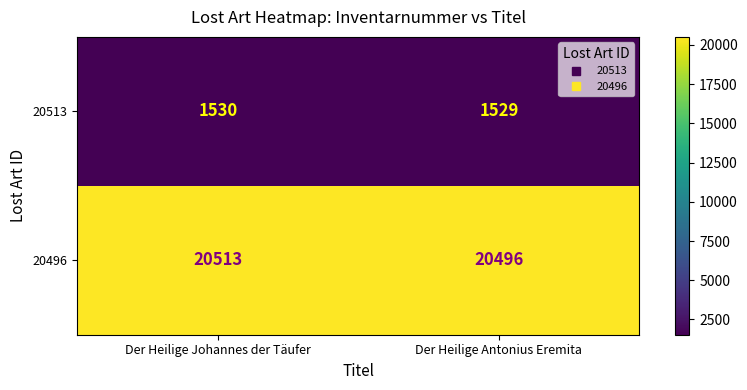

The 20513 series shows 2590 at Der Heilige Antonius Eremita. True or false?

False